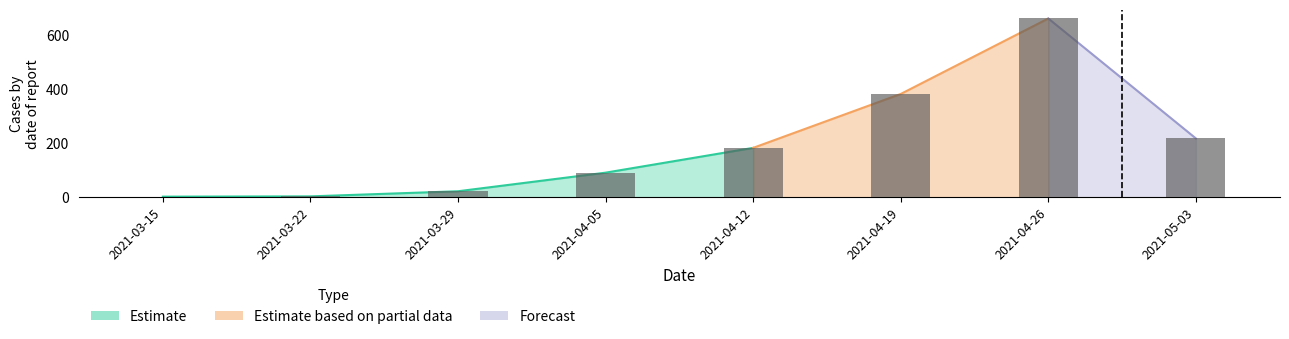

What is the label of the 7th bar from the left?

2021-04-26